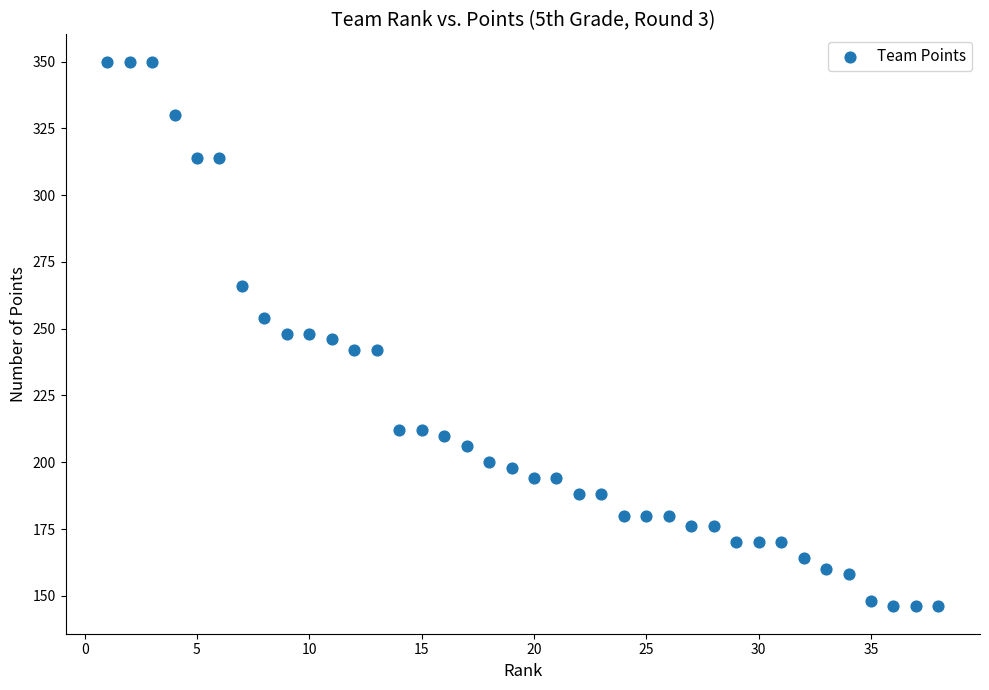

What is the range of X values (max minus min)?

37